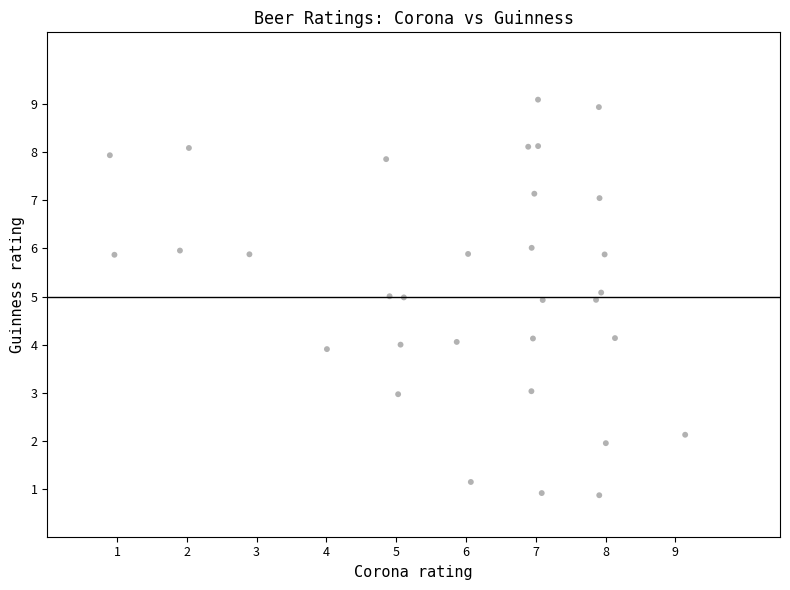

What is the range of X values (max minus min)?

8.2